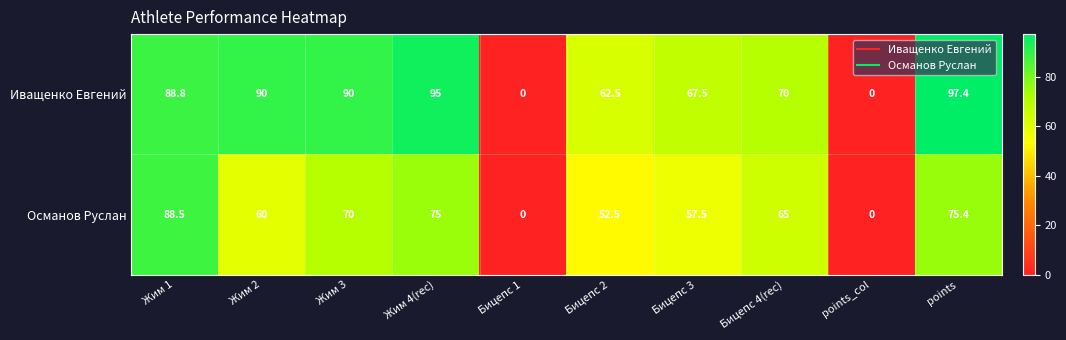

What is the greatest value displayed?

97.4